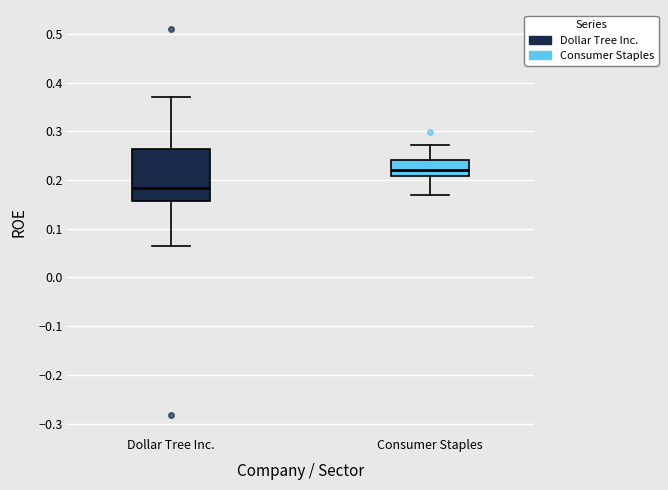

Comparing the boxes themselves (not the whiskers), which one is the tallest?

Dollar Tree Inc.